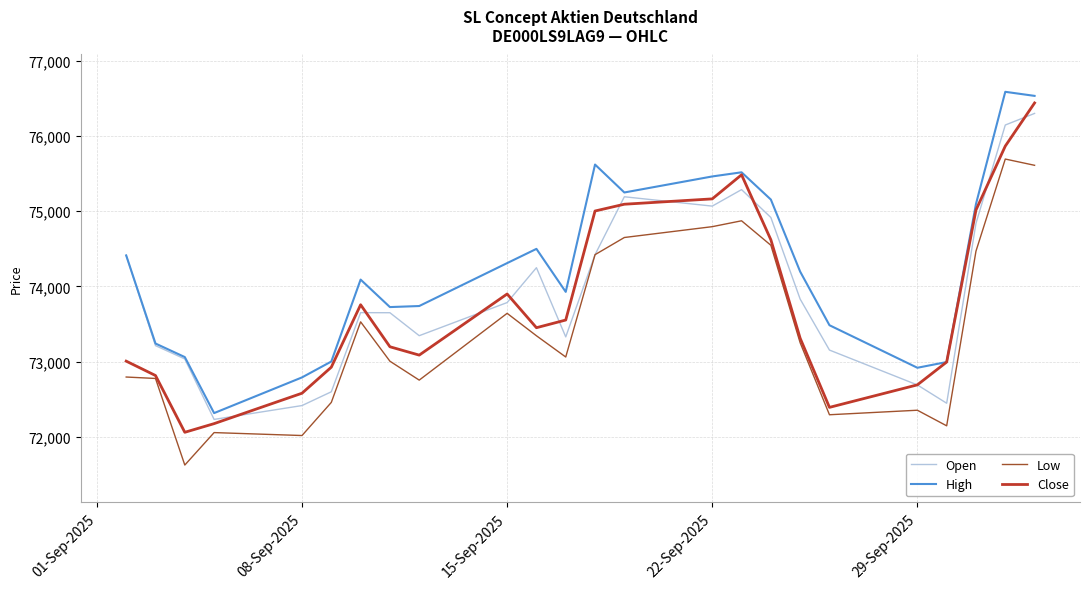

Which series has the largest total across all categories?

High